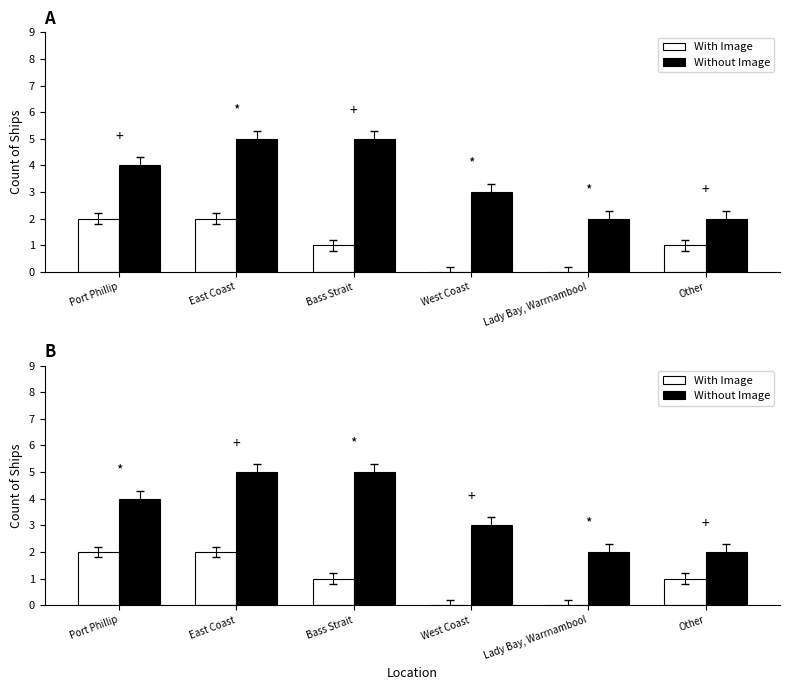

Which category has the highest value across all series?

East Coast